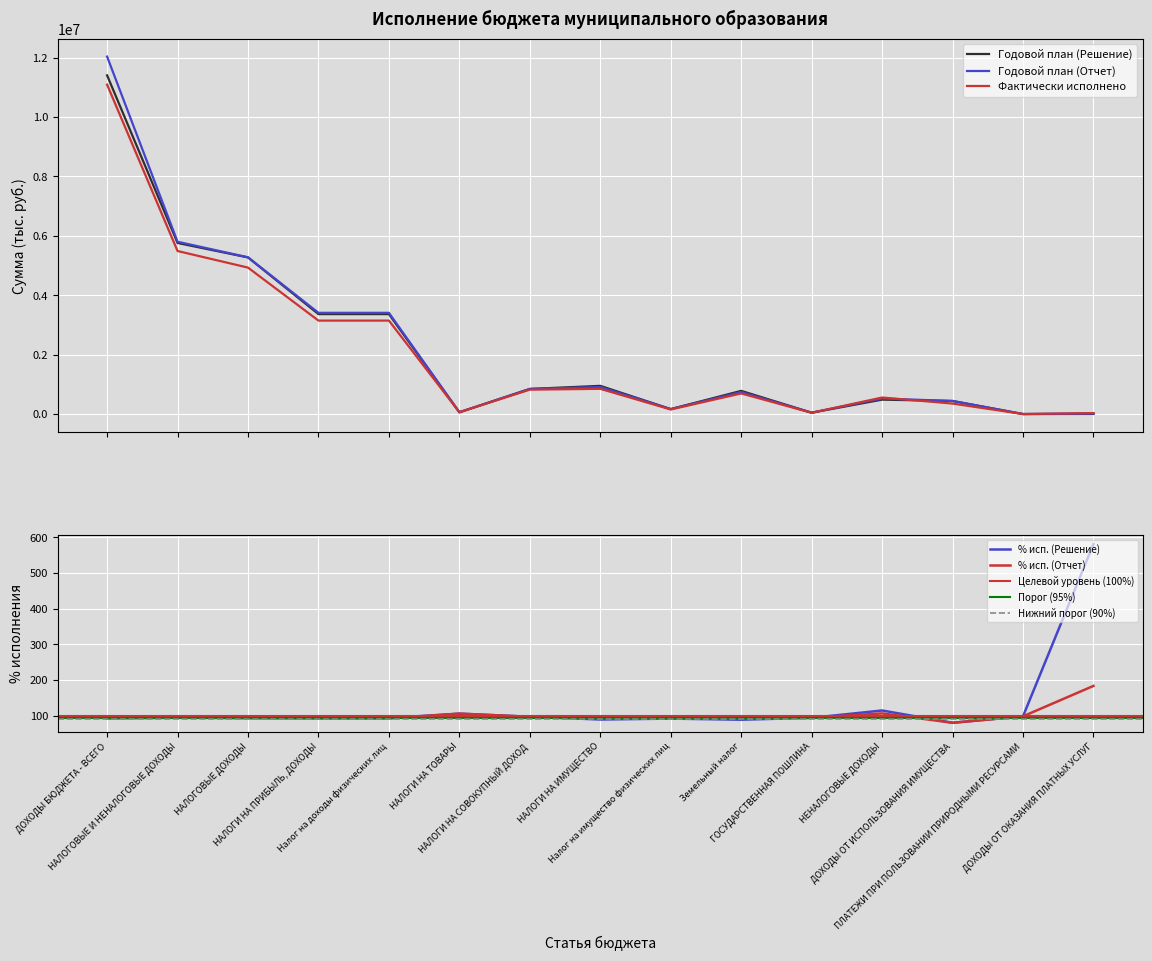

Is this an area chart (filled region under the line)?

No